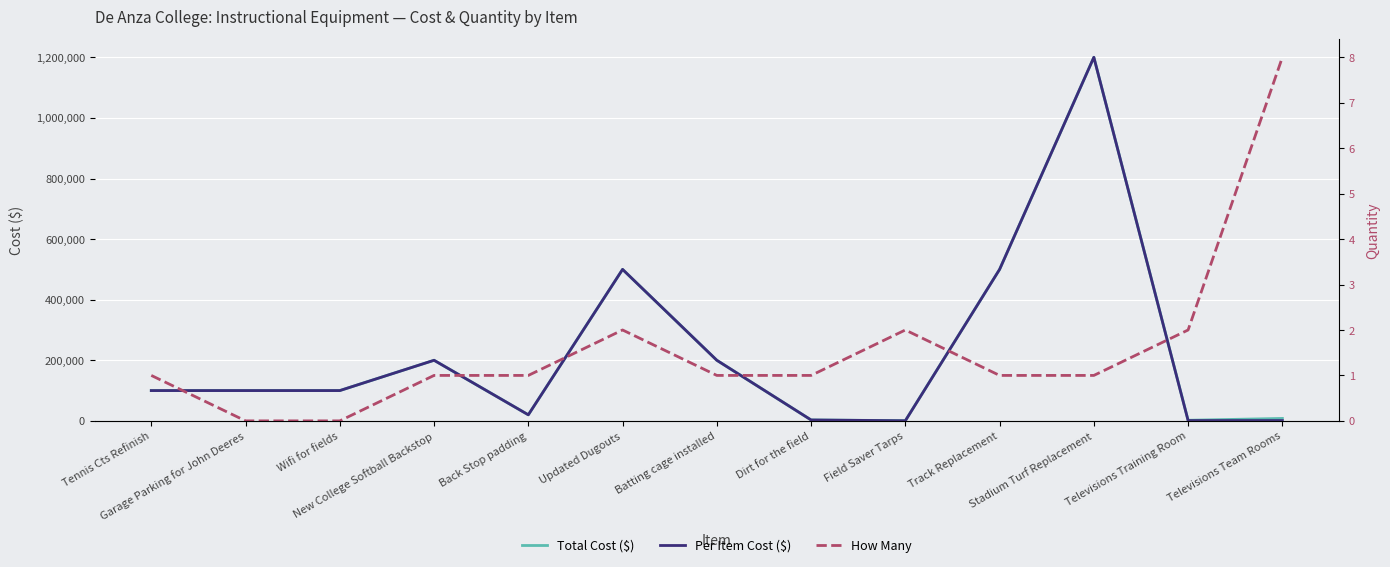

The value of Per Item Cost ($) at Televisions Training Room is 1000. True or false?

True